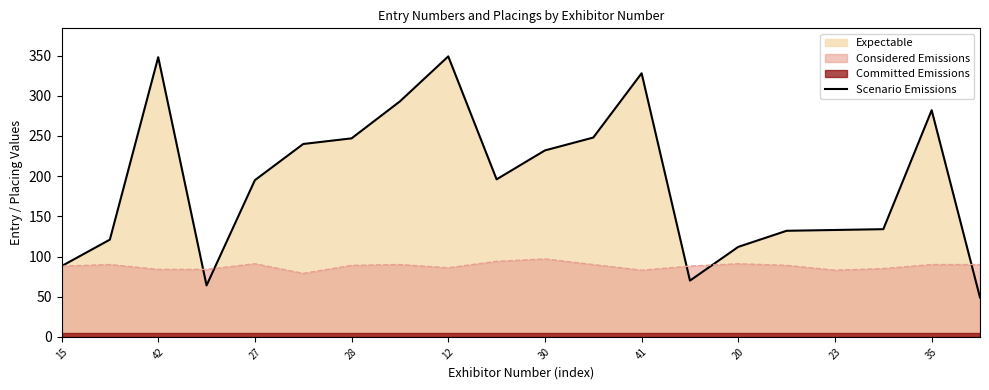

True or false: Scenario Emissions has a value of 97 at 30.

False